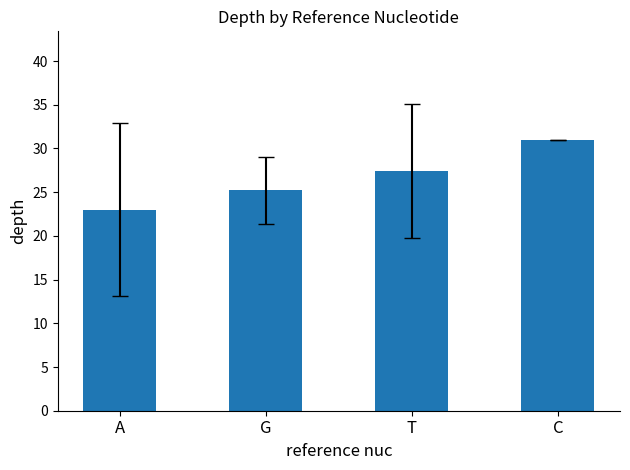

What is the difference between the maximum and minimum values?

8.0